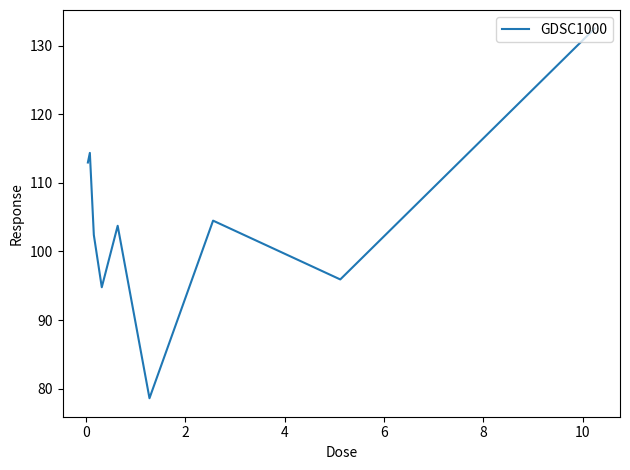

What is the greatest value displayed?

132.5